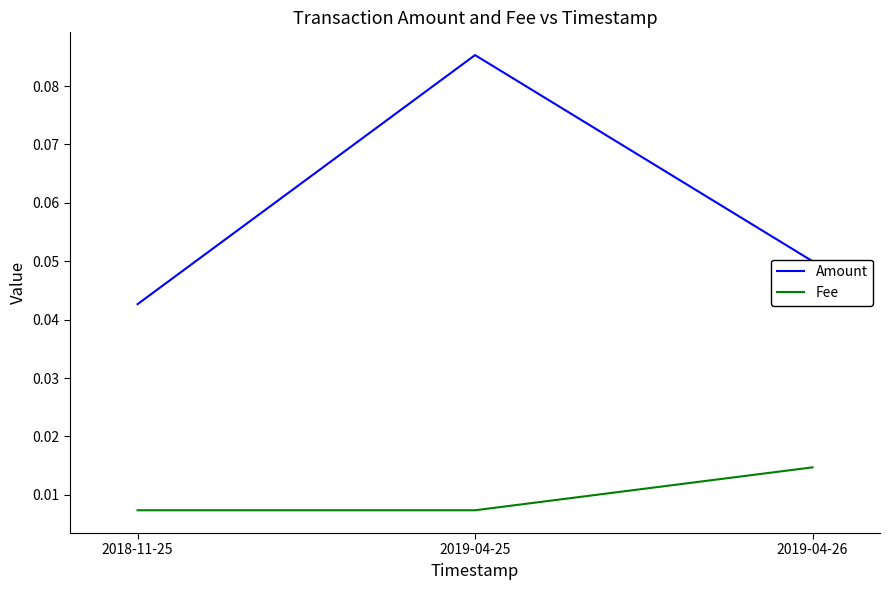

How many distinct data groups are displayed?

2